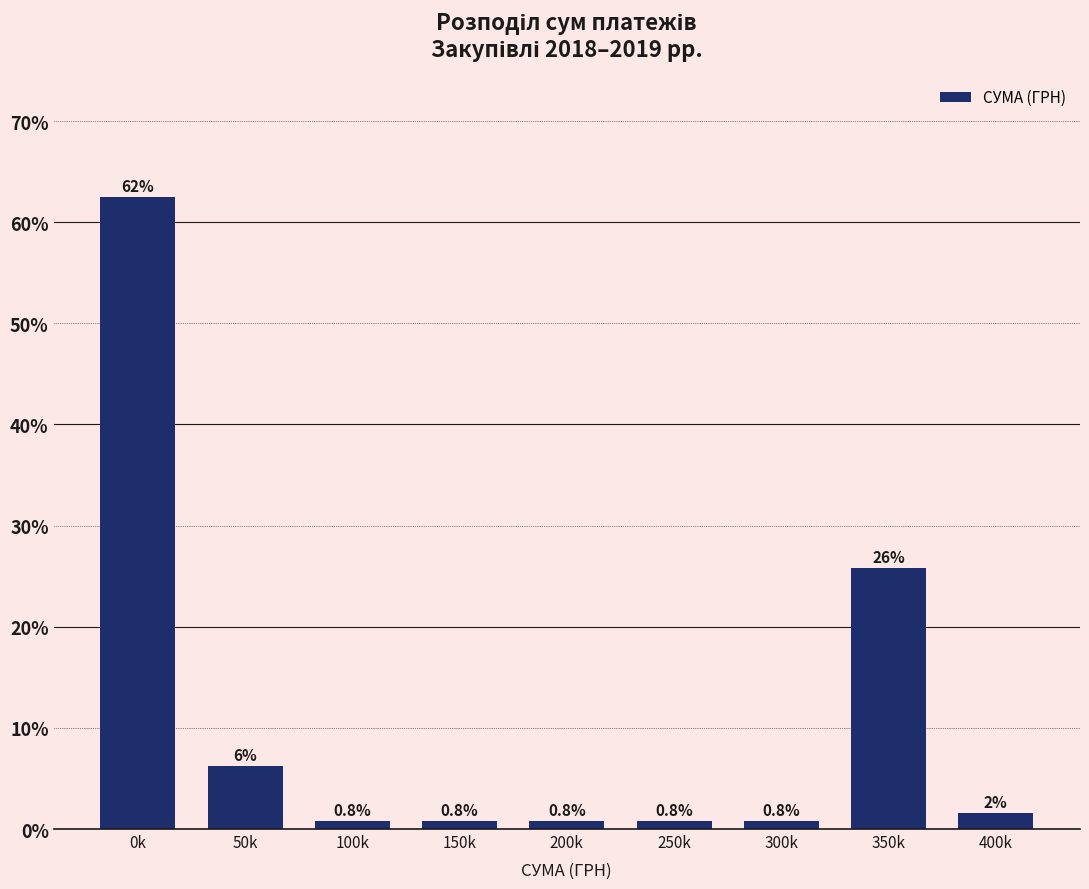

What is the average value?

11.1